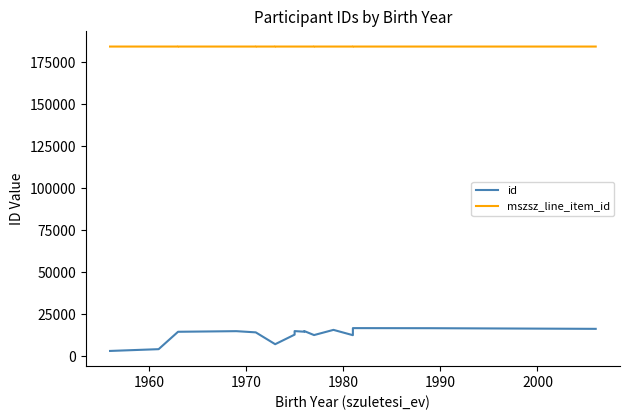

True or false: id and mszsz_line_item_id cross at least once.

False